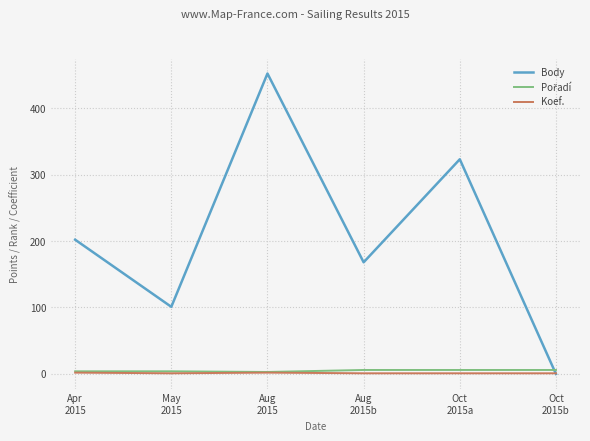

Which series has the widest spread of values?

Body